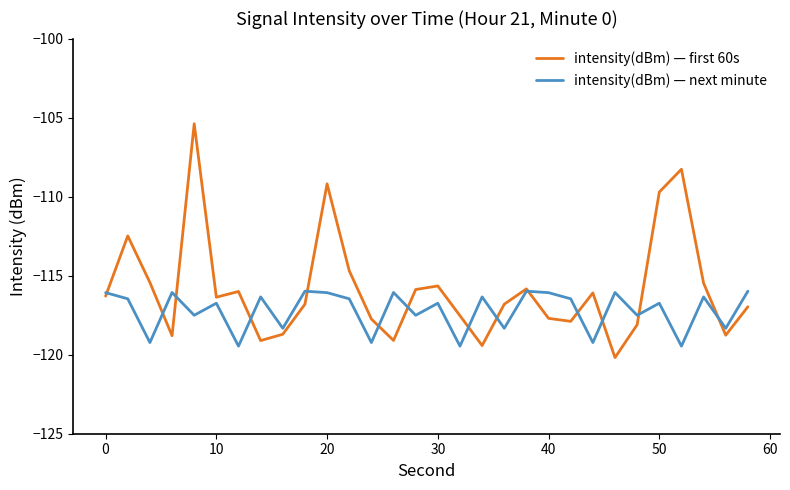

Which series has the largest range (max minus min)?

intensity(dBm) — first 60s